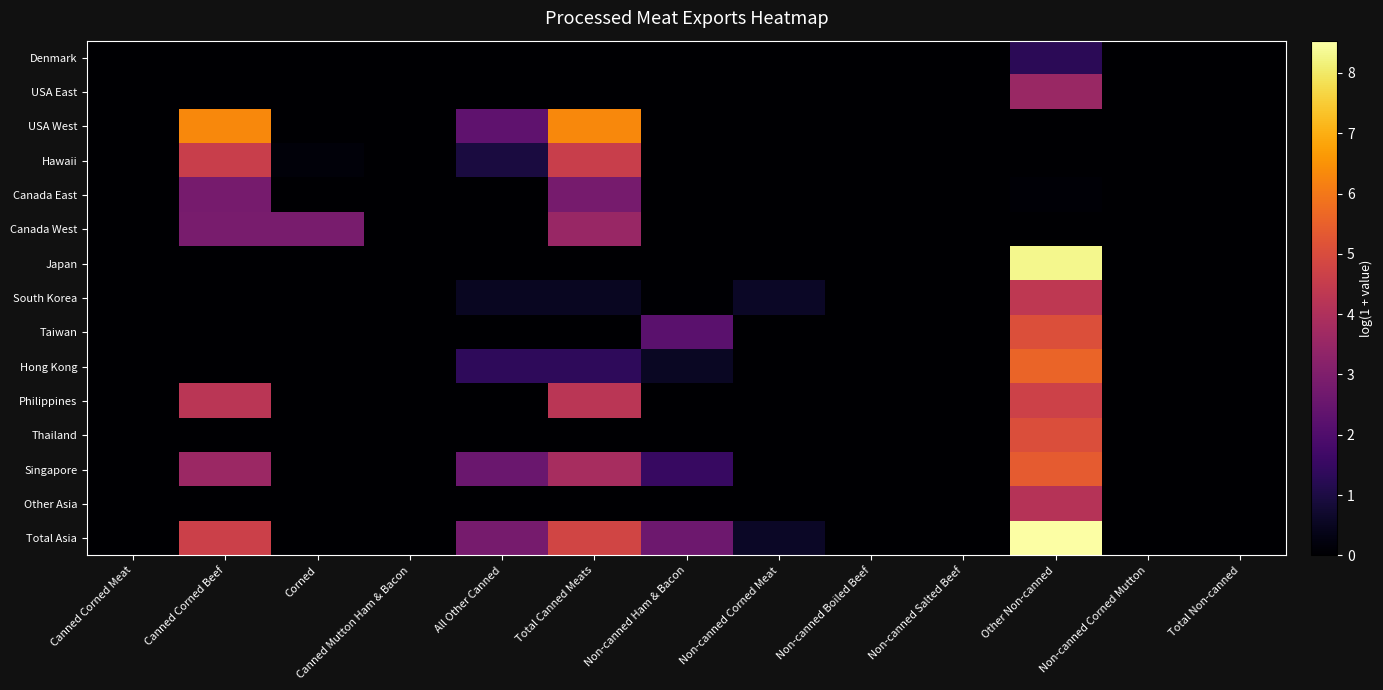

Which series has the largest range (max minus min)?

Total Asia